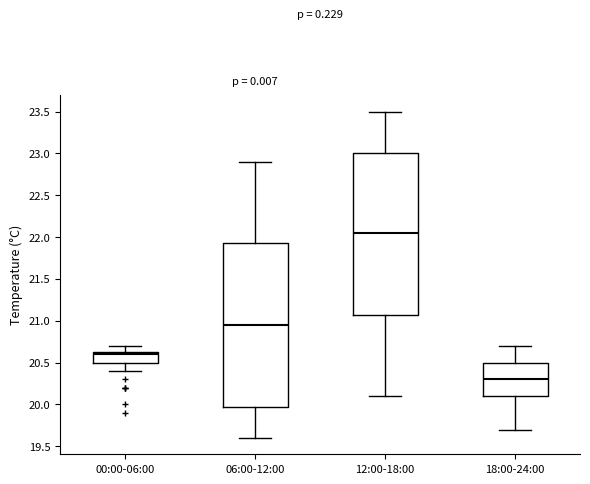

Reading left to right, transcribe this box plot: for each box, give where its median line is, the range the box spans, and where its two whiskers end, as read against the y-axis. The values are not printed on the chart, so give them approximately, as read against the axis.

00:00-06:00: median 20.60, box 20.50 to 20.65, whiskers 20.40 to 20.70
06:00-12:00: median 20.95, box 20.00 to 21.95, whiskers 19.60 to 22.90
12:00-18:00: median 22.05, box 21.10 to 23.00, whiskers 20.10 to 23.50
18:00-24:00: median 20.30, box 20.10 to 20.50, whiskers 19.70 to 20.70